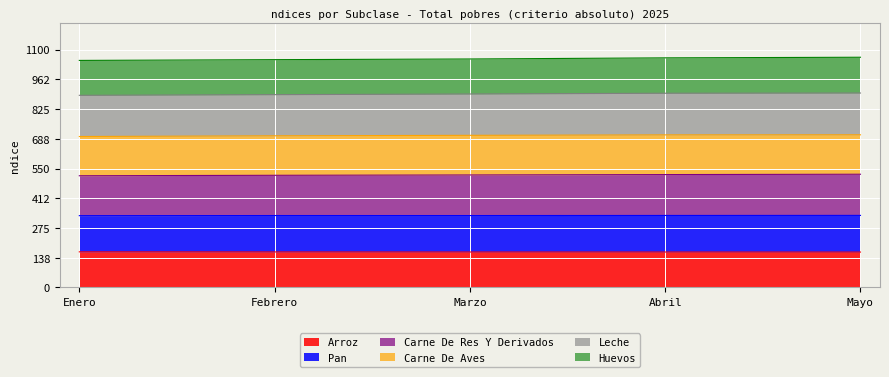

The Arroz series shows 83.5 at Marzo. True or false?

False